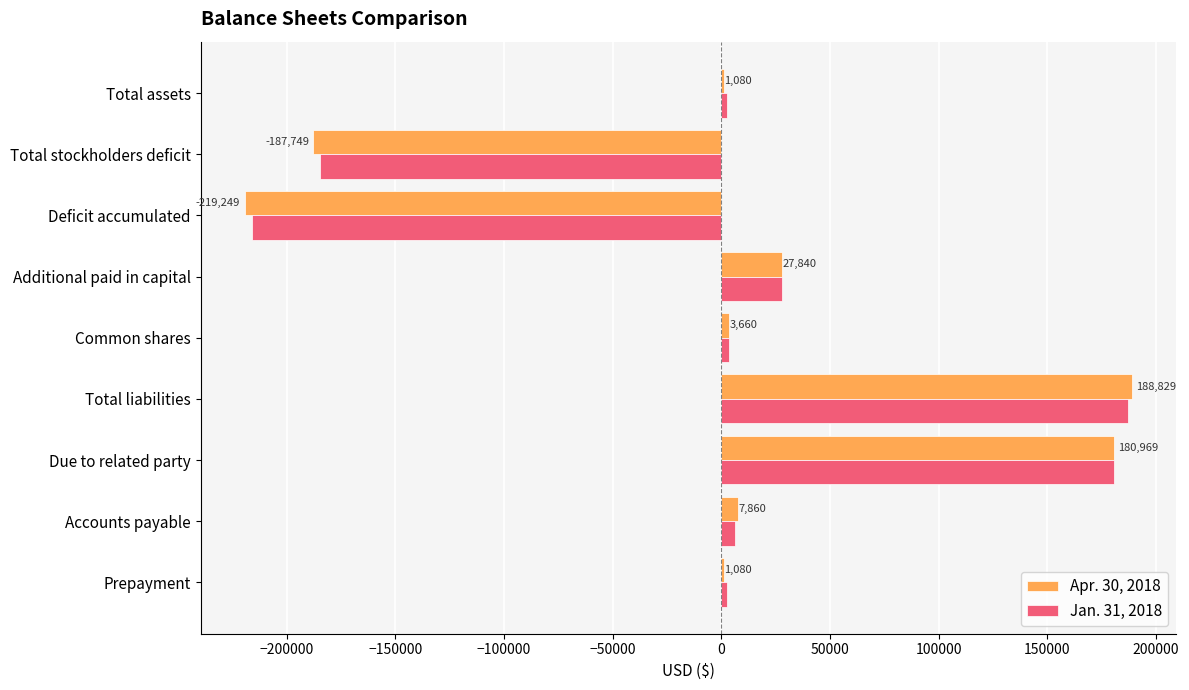

Which series has the largest range (max minus min)?

Apr. 30, 2018